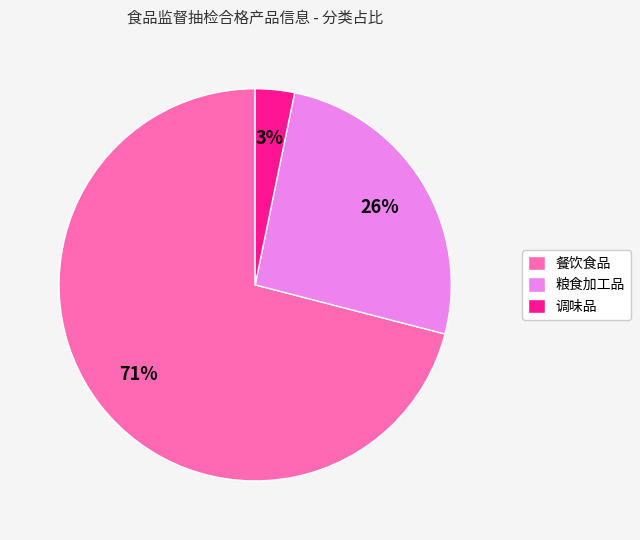

How many slices are in this pie chart?

3